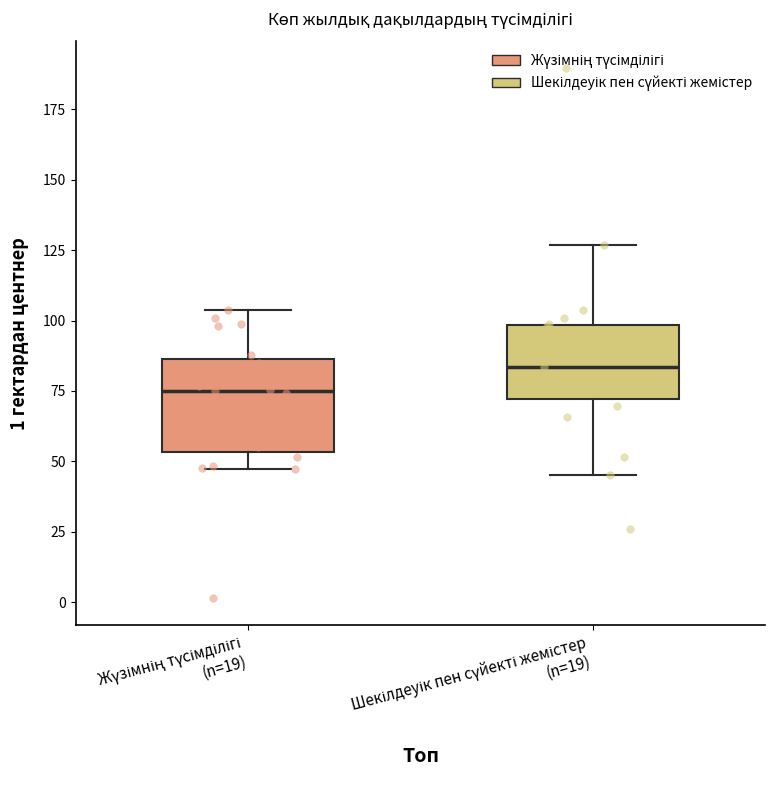

Where does the lower whisker of the box for Жүзімнің түсімділігі (n=19) end on the y-axis? The values are not printed on the chart, so give them approximately, as read against the axis.

45